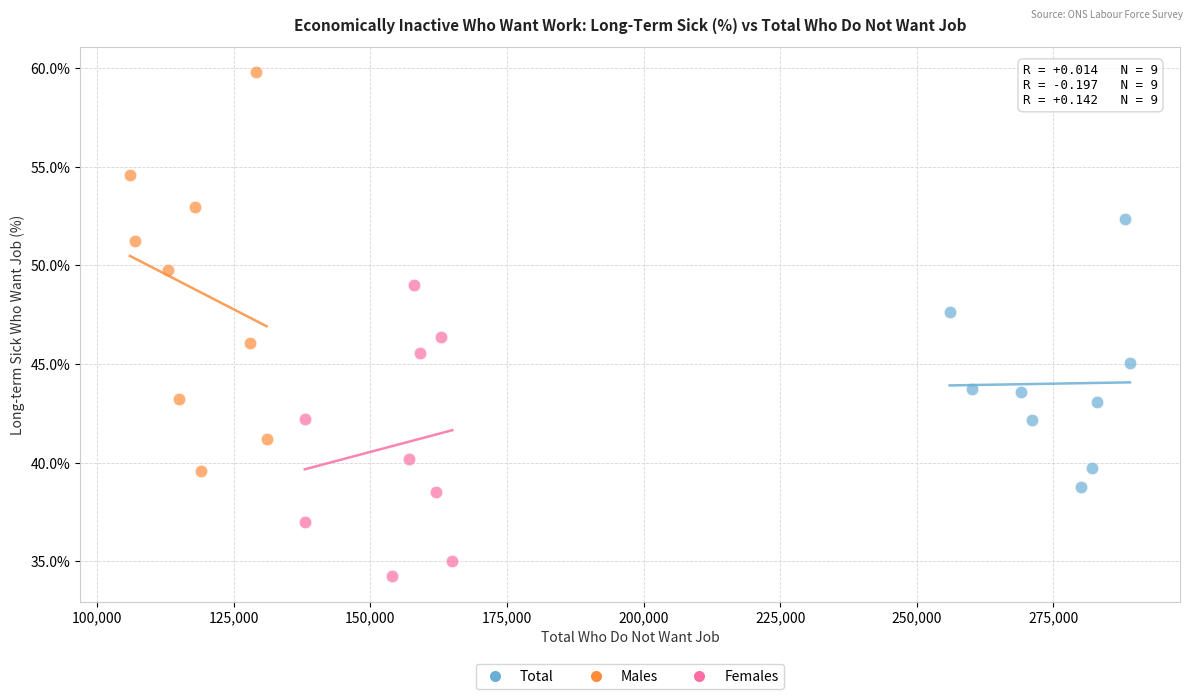

Which series contains the lowest Y value?

Females